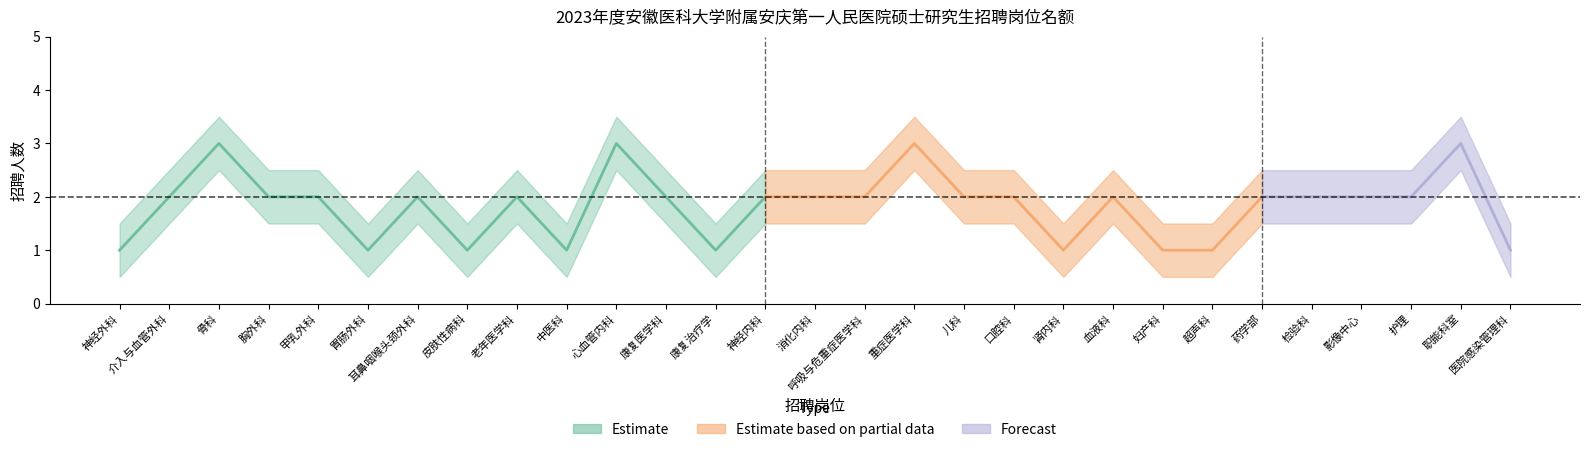

At which category is the sum across all series the highest?

骨科